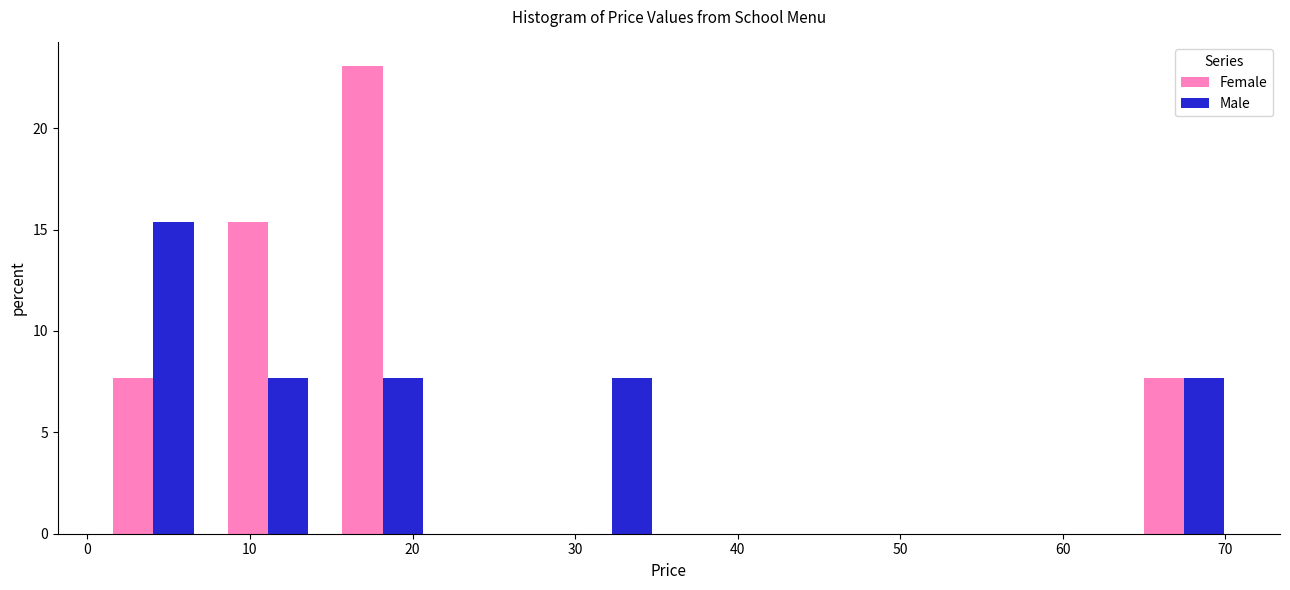

Reading left to right, list every range on the x-axis with the height of the bar of each series over it. Neither the bar edges nor the heights are printed on the chart, so give them approximately, as read against the axes.

1 to 8: Female=7.5	Male=15.5
8 to 15: Female=15.5	Male=7.5
15 to 22: Female=23.0	Male=7.5
22 to 29: Female=0	Male=0
29 to 36: Female=0	Male=7.5
36 to 43: Female=0	Male=0
43 to 50: Female=0	Male=0
50 to 57: Female=0	Male=0
57 to 64: Female=0	Male=0
64 to 71: Female=7.5	Male=7.5